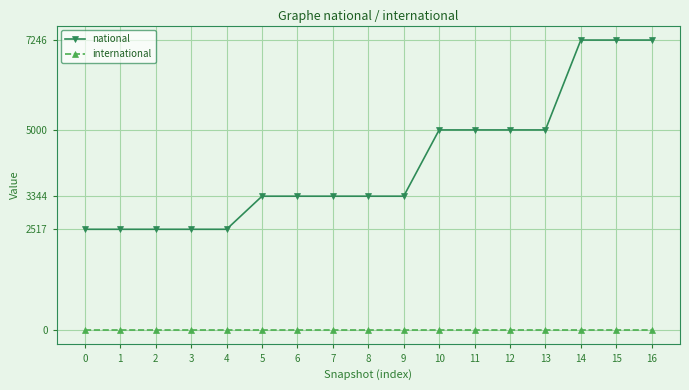

What is the difference between the maximum and minimum values in the national series?

4729